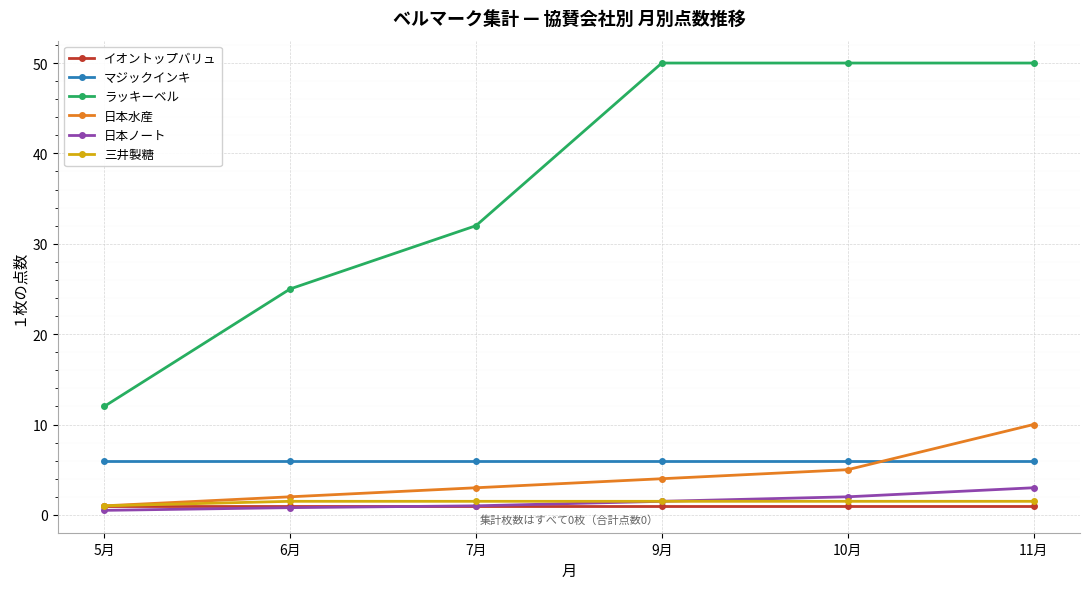

Which series has the largest range (max minus min)?

ラッキーベル